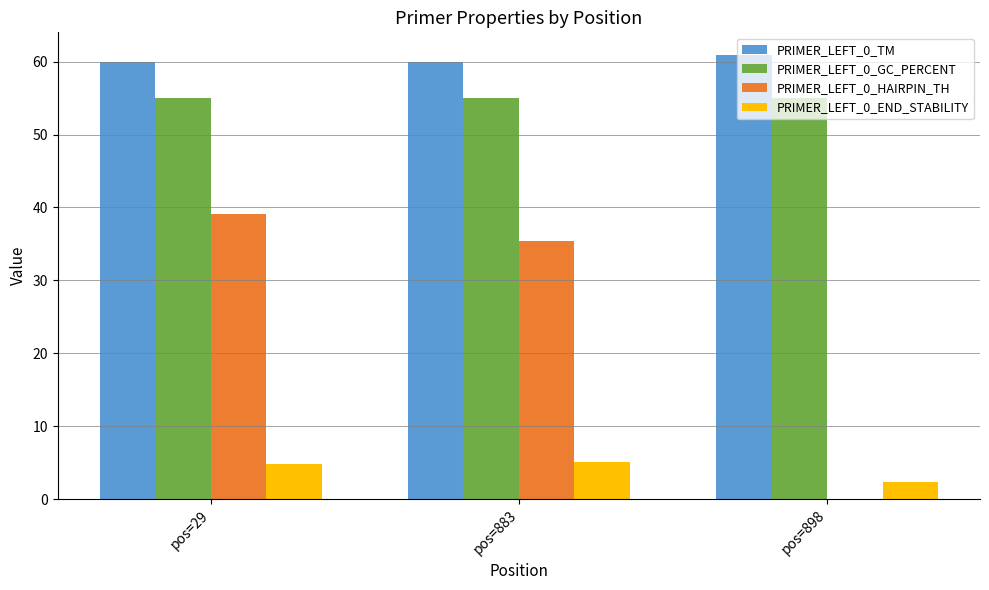

What is the sum of the PRIMER_LEFT_0_HAIRPIN_TH values at pos=29 and pos=883?

74.5